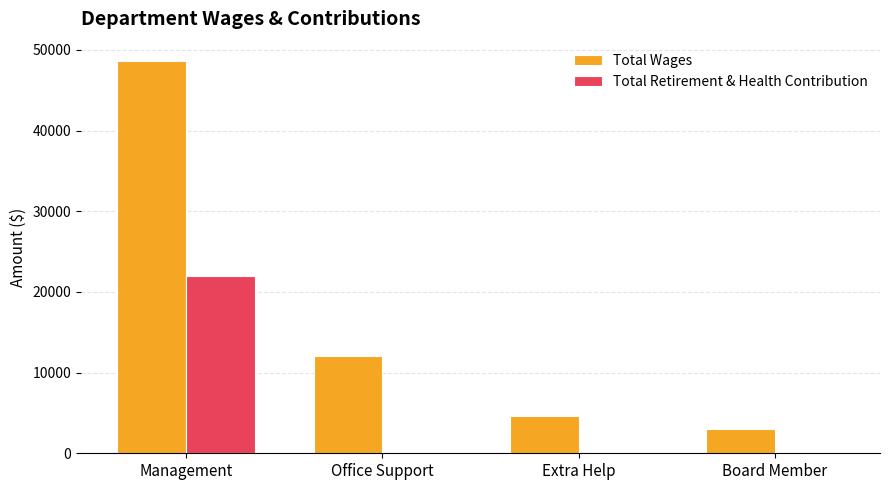

Which category has the highest value across all series?

Management